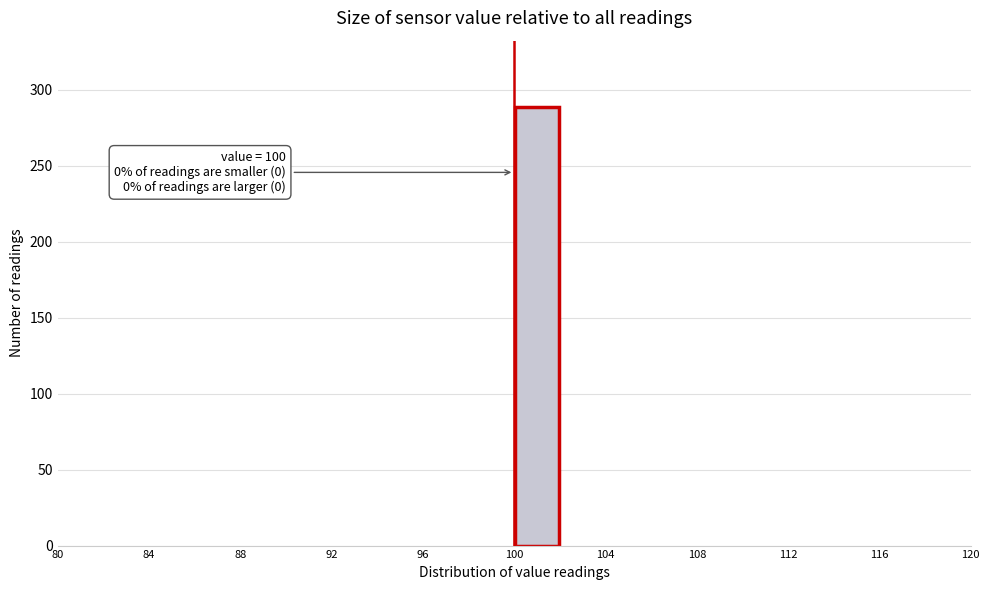

Over which range of the x-axis is the bar tallest?

100 to 102